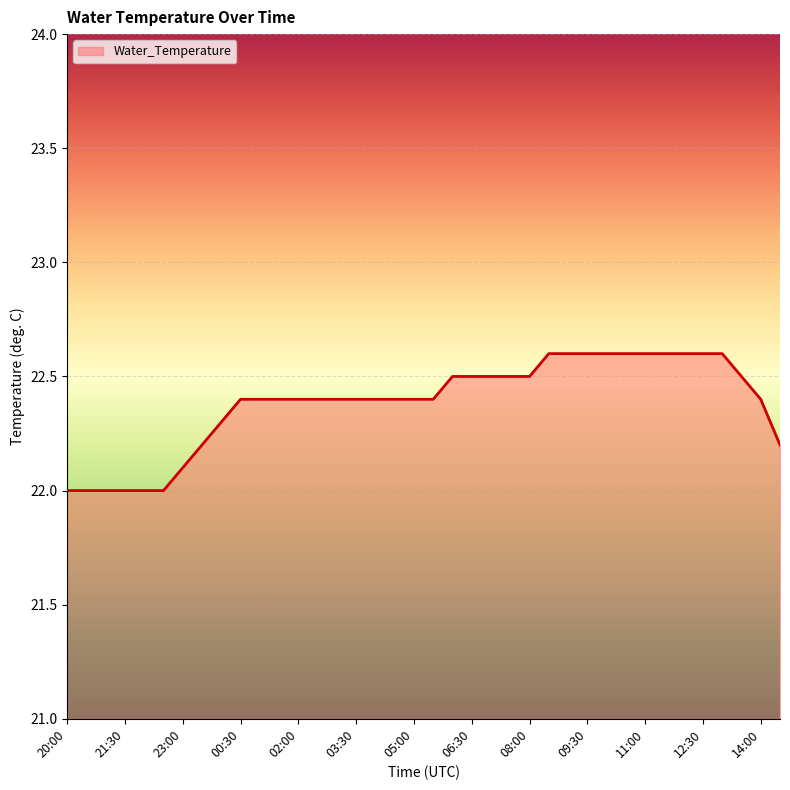

What is the difference between the maximum and minimum values?

0.6